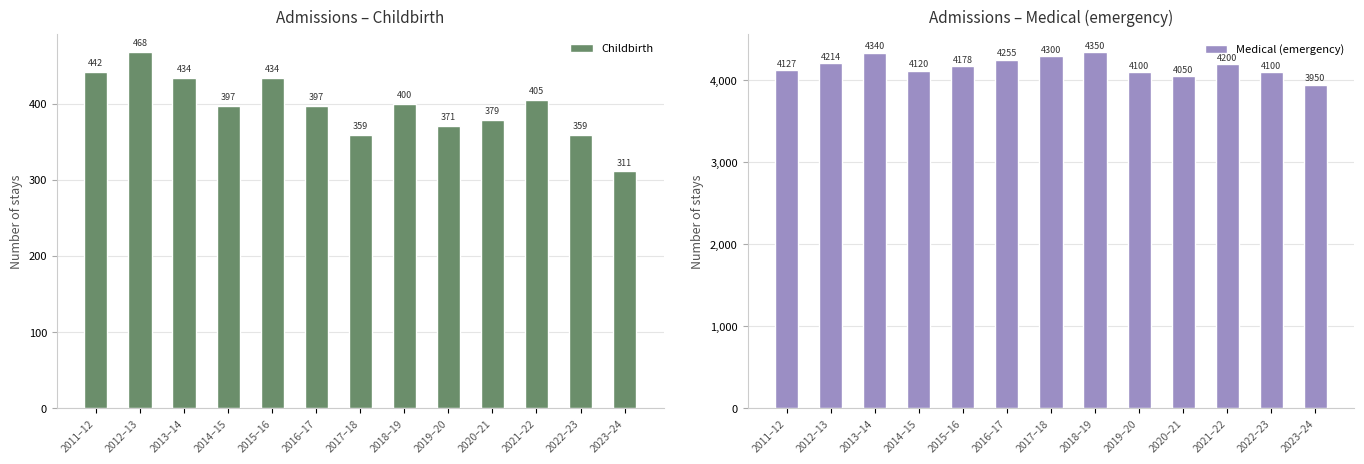

What are all the series names shown in the legend?

Childbirth, Medical (emergency)